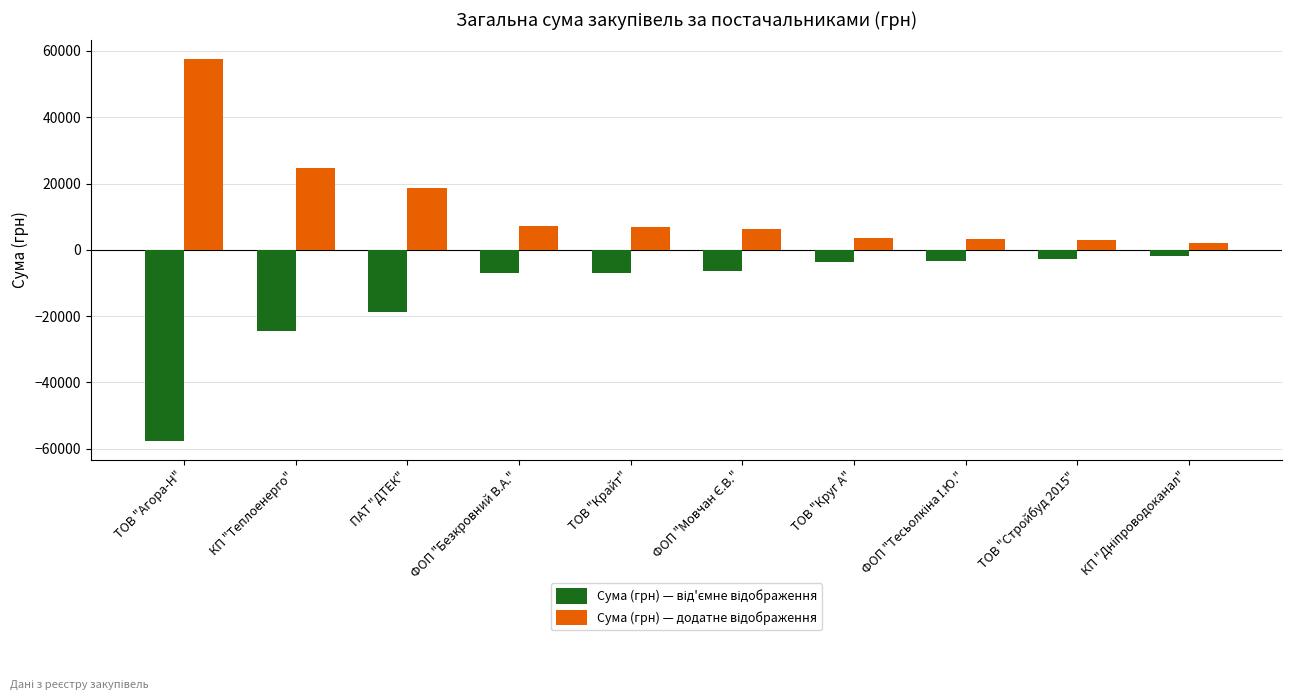

Which label corresponds to the smallest value in the chart?

ТОВ "Агора-Н"